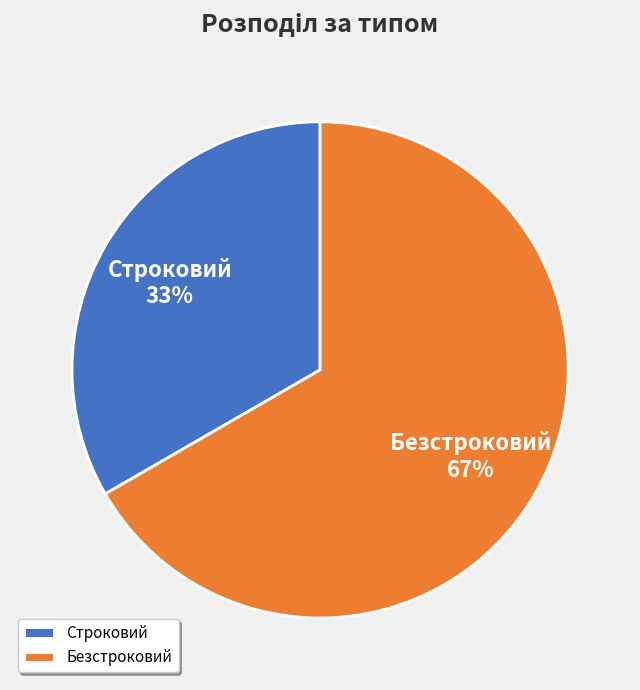

Which slice is the smallest?

Строковий